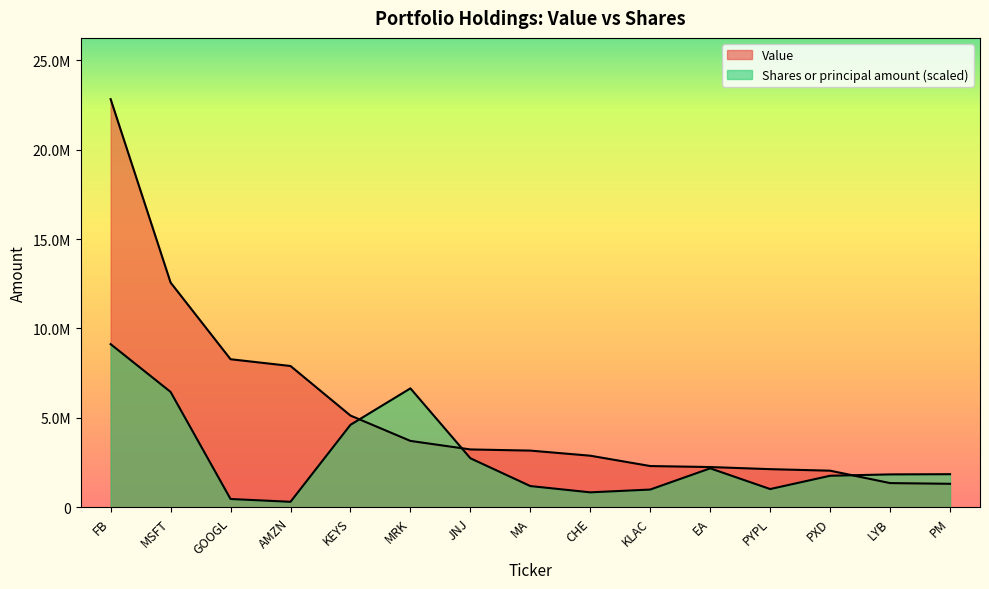

Which category has the highest value across all series?

FB